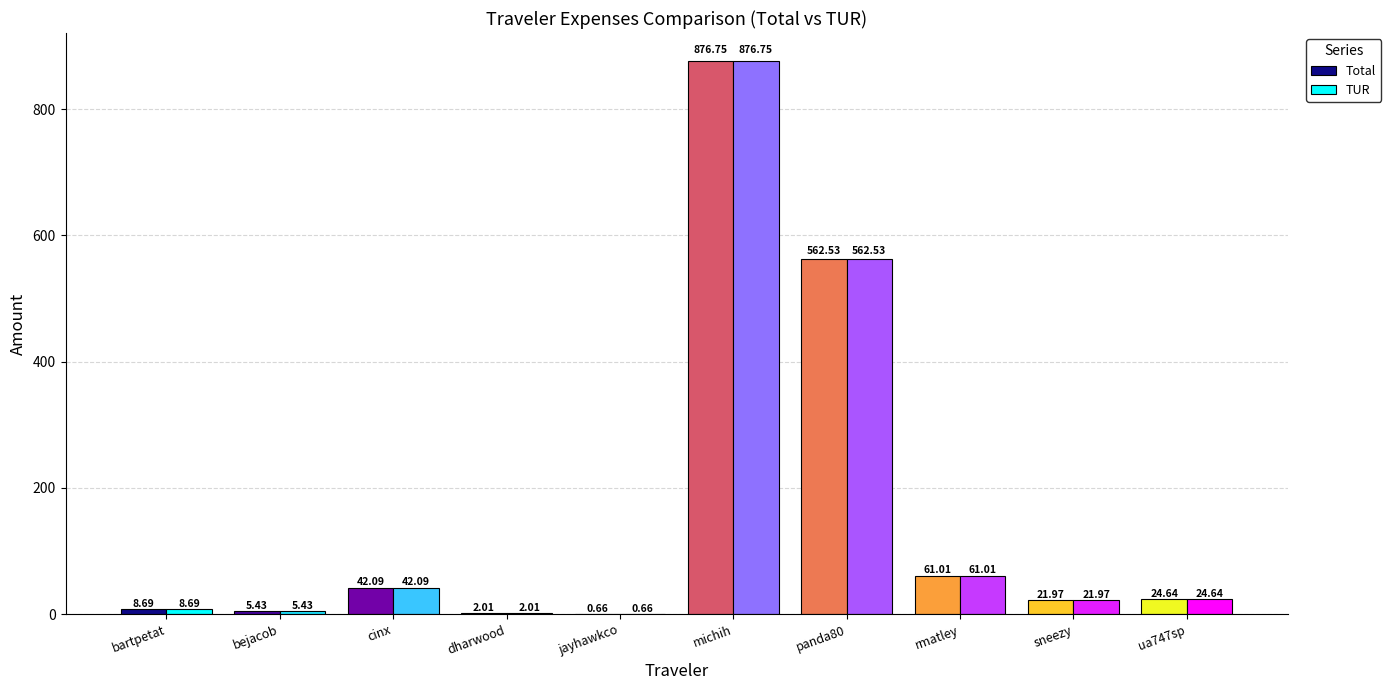

What is the sum of all TUR values?

1605.8